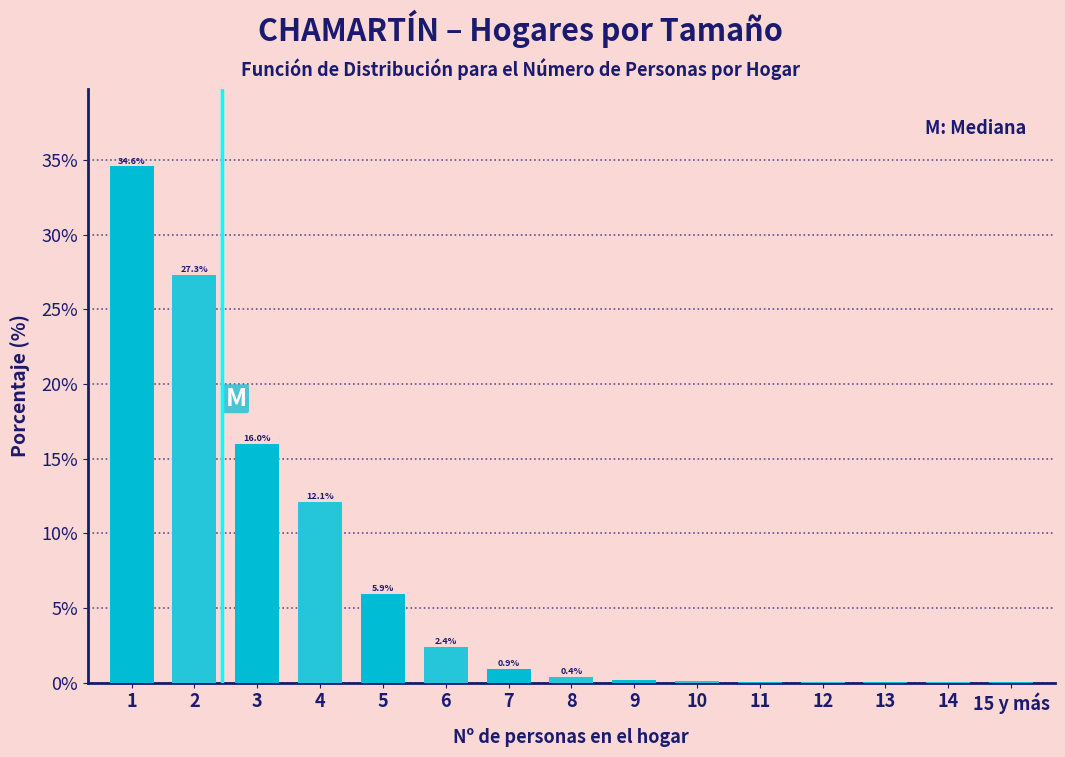

The chart shows a value of 3.6 at 6. True or false?

False